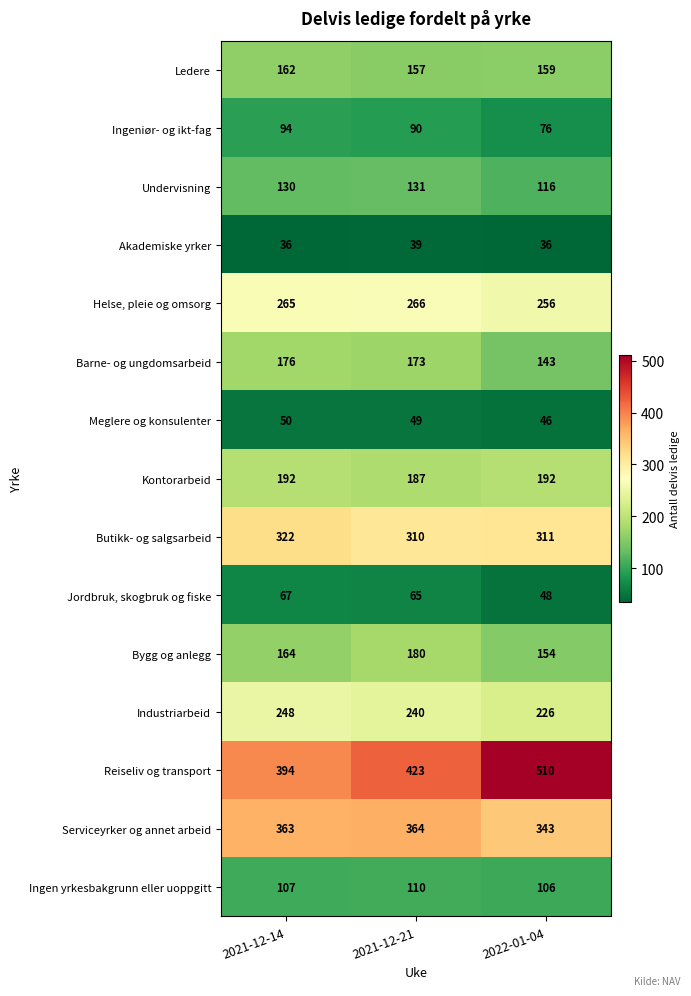

True or false: Industriarbeid has a value of 248 at 2021-12-14.

True